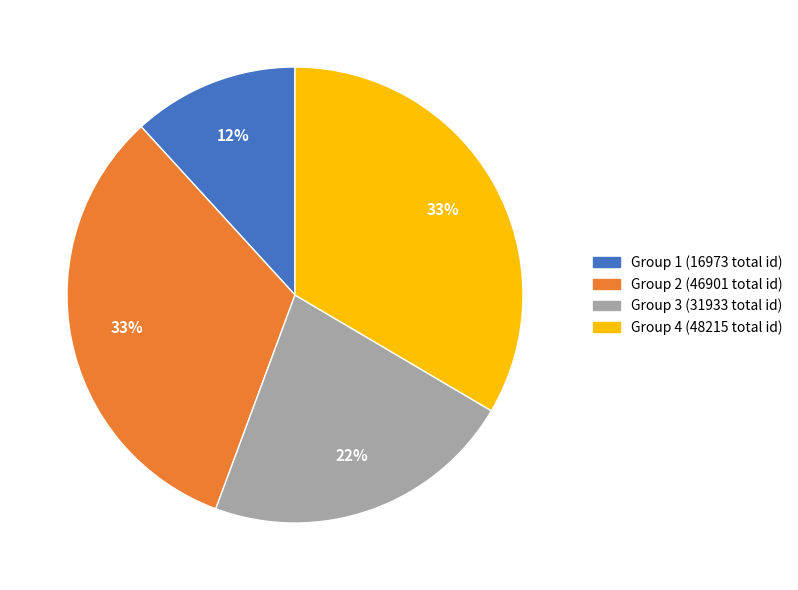

Which slice is the smallest?

Group 1 (16973 total id)